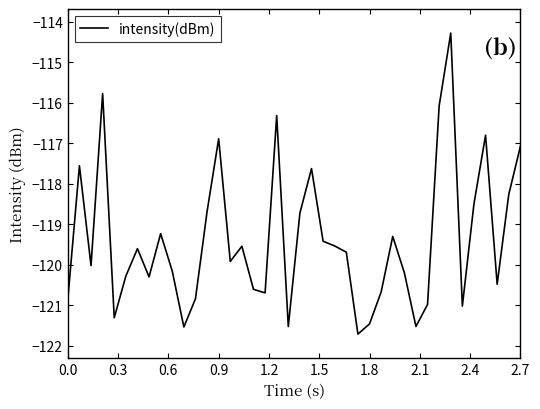

What is the difference between the maximum and minimum values?

7.4